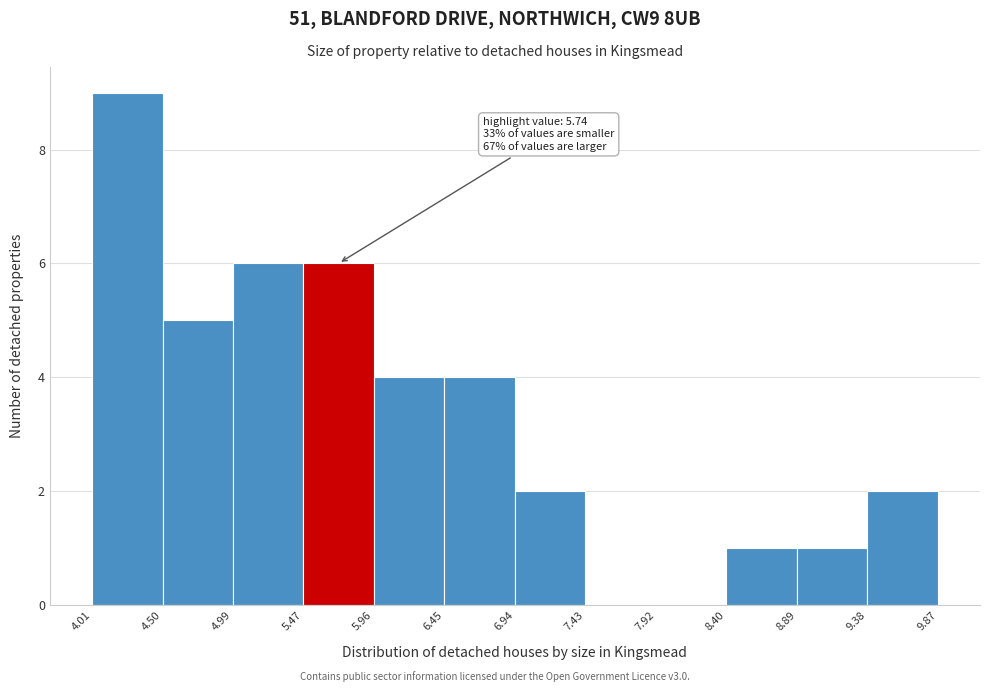

Which range on the x-axis has the tallest bar?

4.01 to 4.50